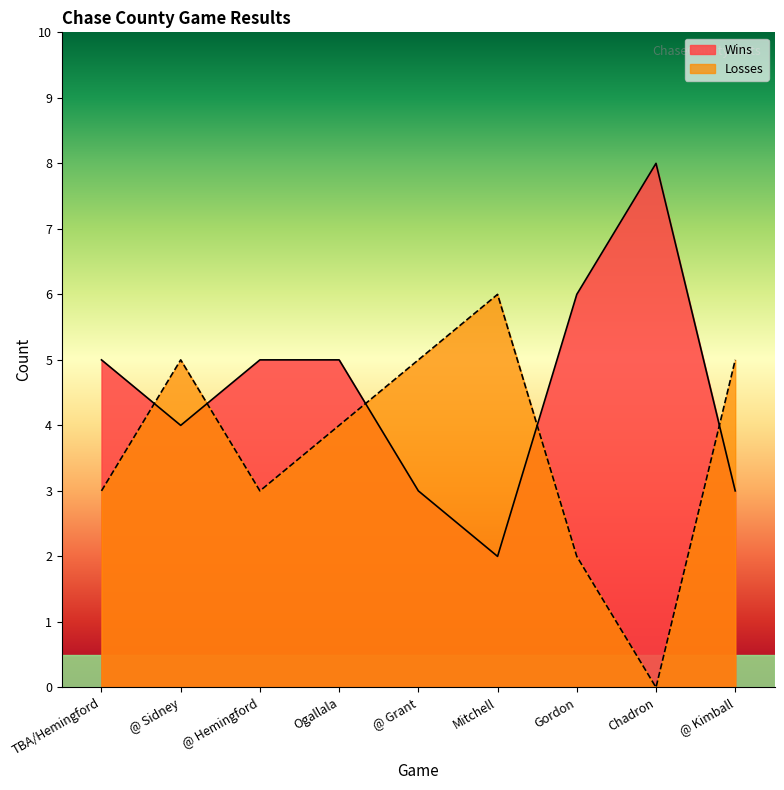

How many categories are shown in the chart?

9